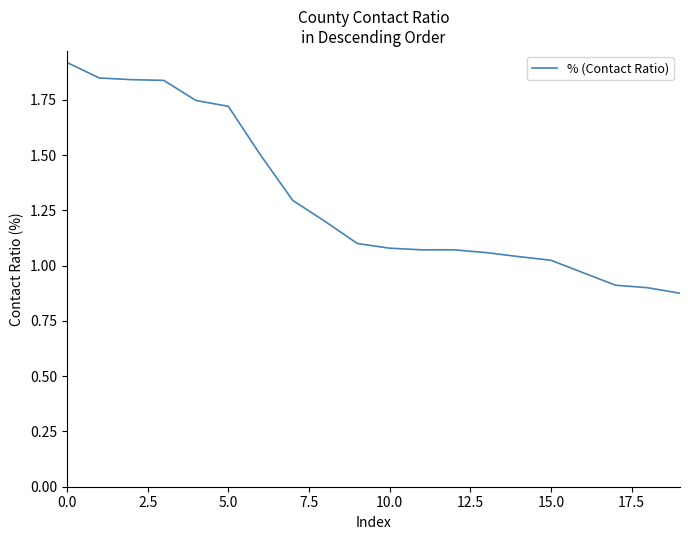

Does the chart have visible grid lines?

No